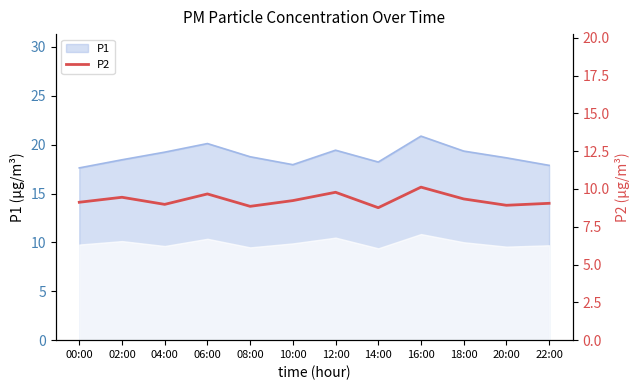

Where is the first local maximum?

02:00